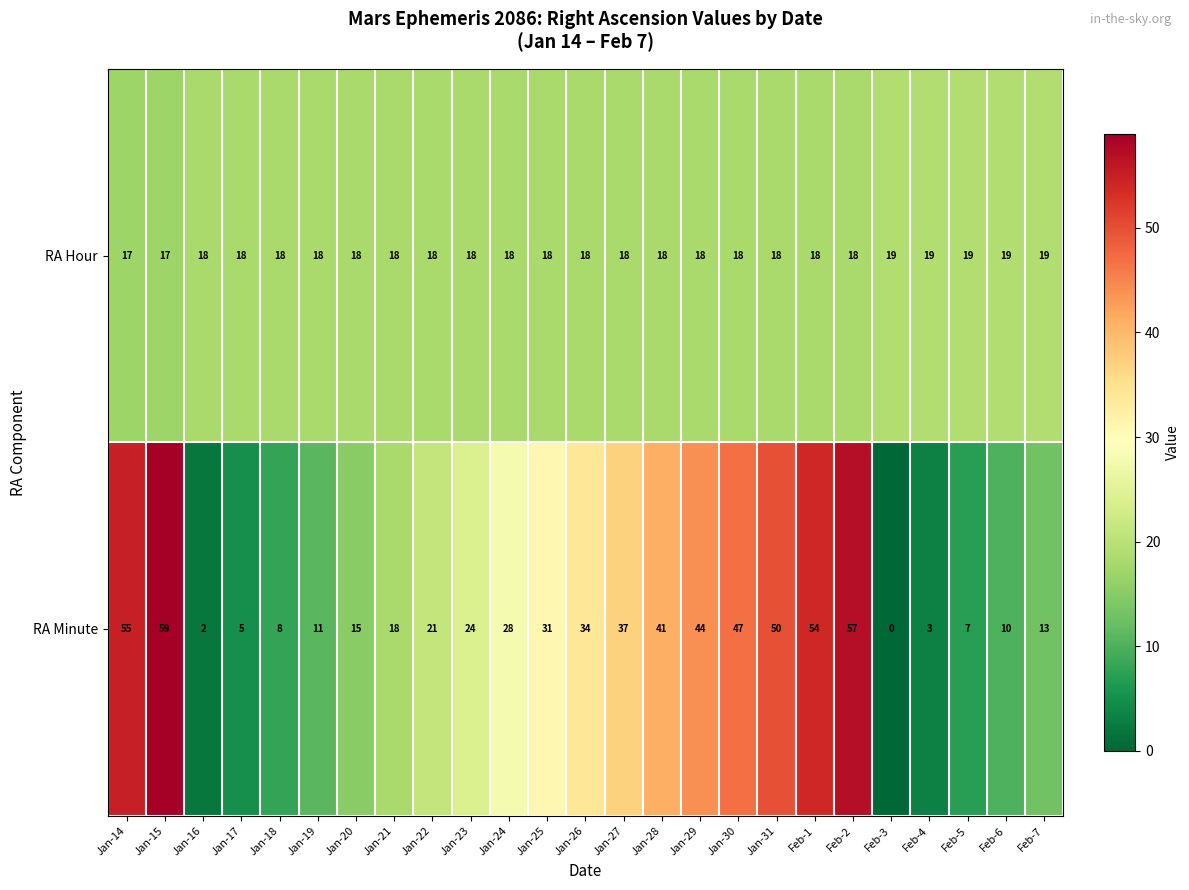

List the series in order of their overall mean, highest first.

RA Minute, RA Hour